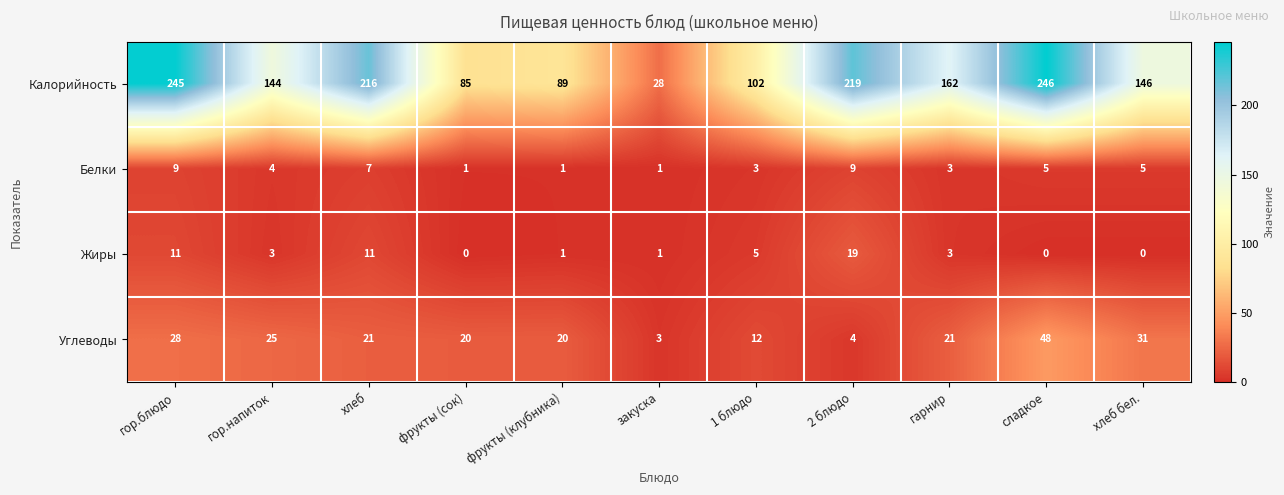

The Углеводы series shows 7 at 1 блюдо. True or false?

False